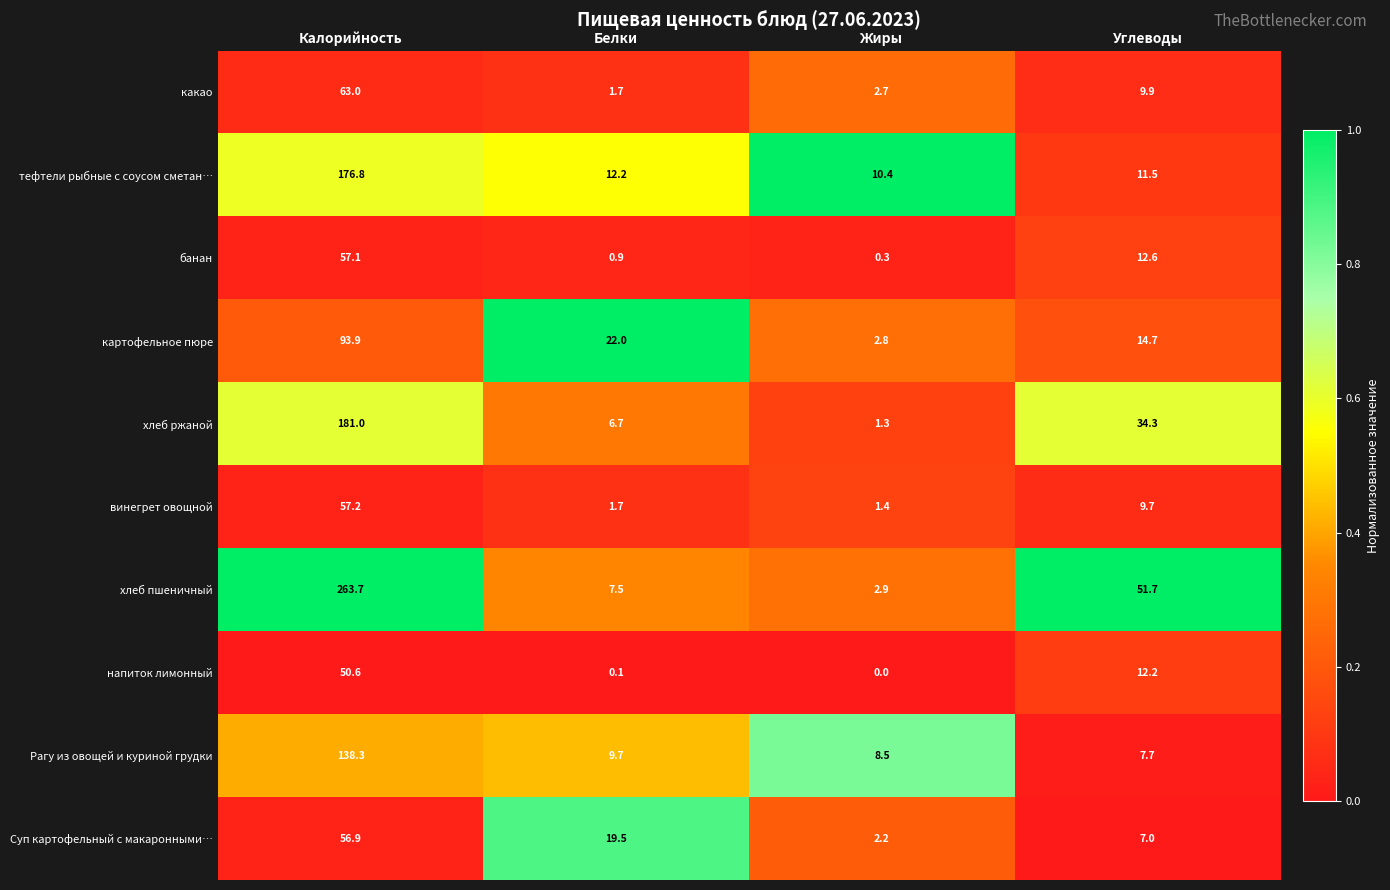

Which category has the highest value in the винегрет овощной series?

Калорийность